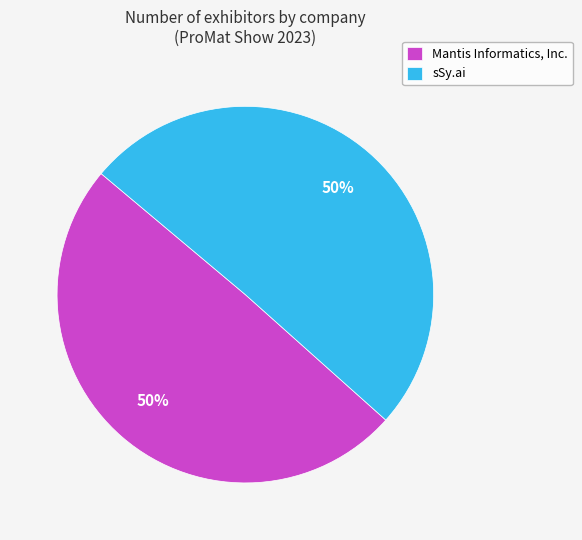

Approximately how many times larger is the value at sSy.ai compared to Mantis Informatics, Inc.?

1.0